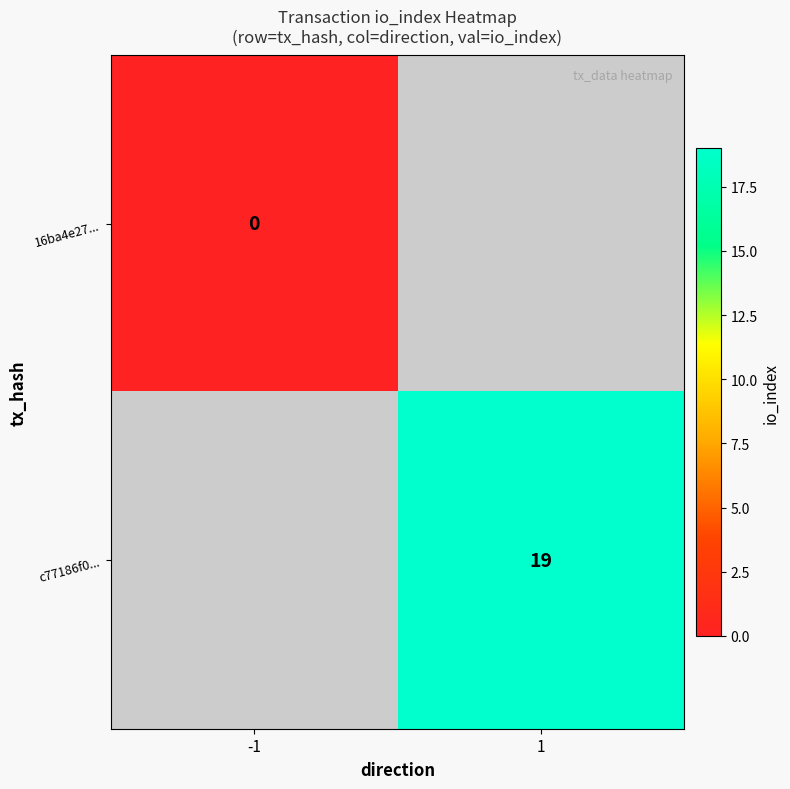

What is the greatest value displayed?

19.0